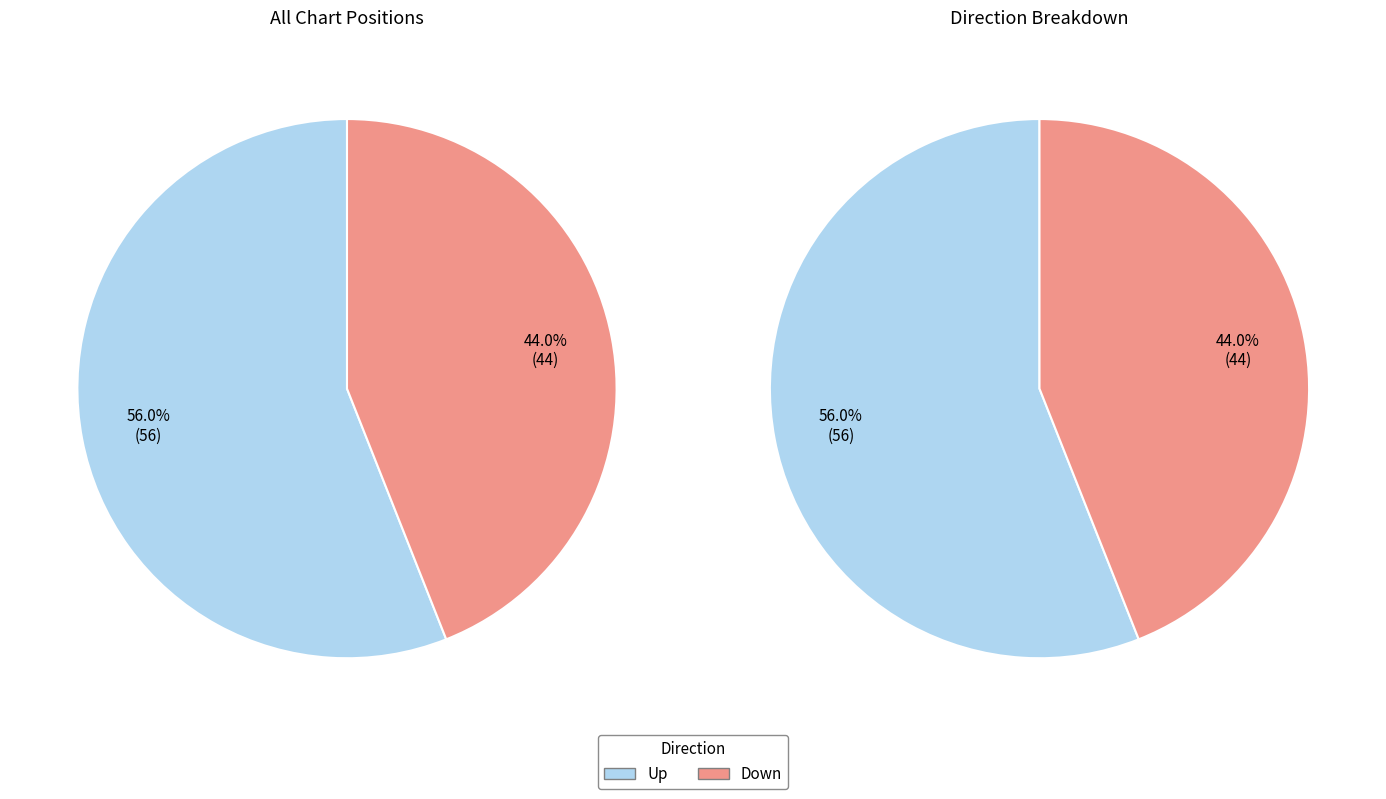

What is the change in value from up to down?

-12